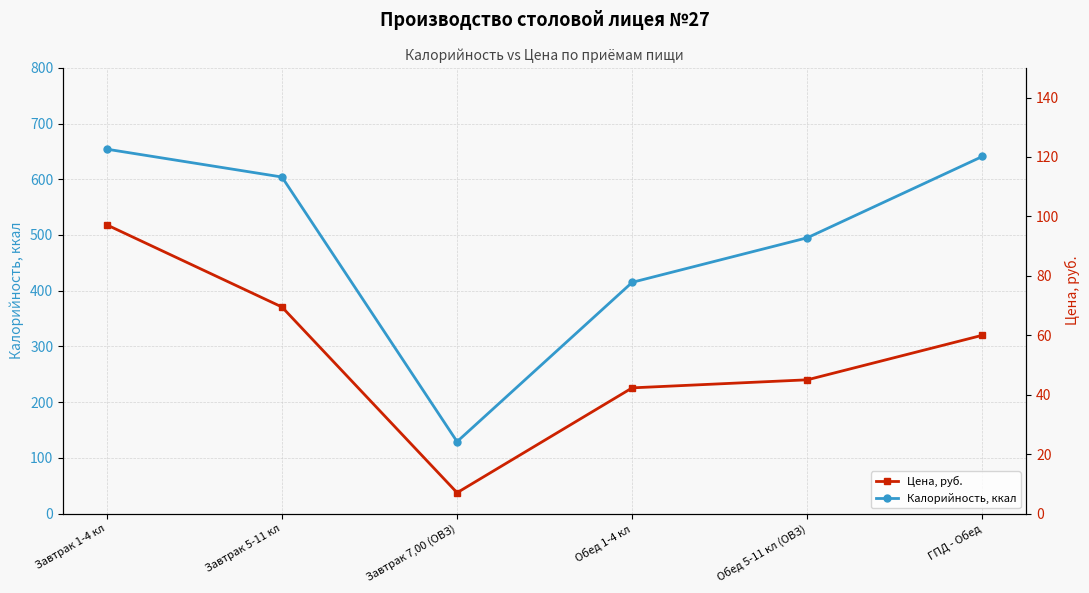

What is the difference between the second highest and second lowest values in the Цена, руб. series?

27.2